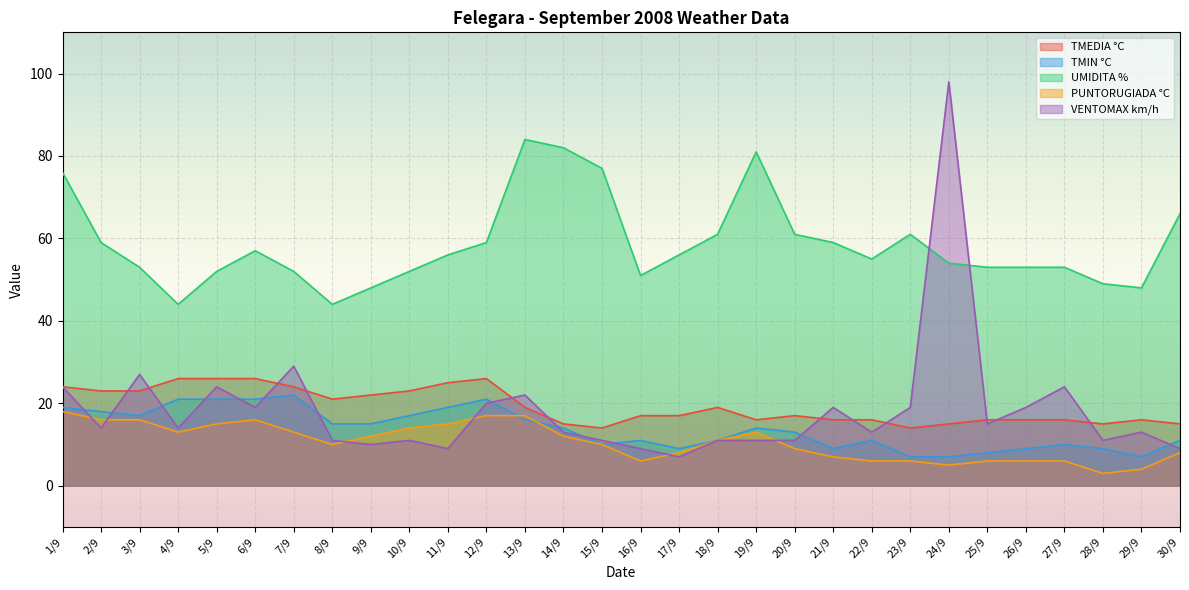

The value of TMIN °C at 23/9 is 3. True or false?

False